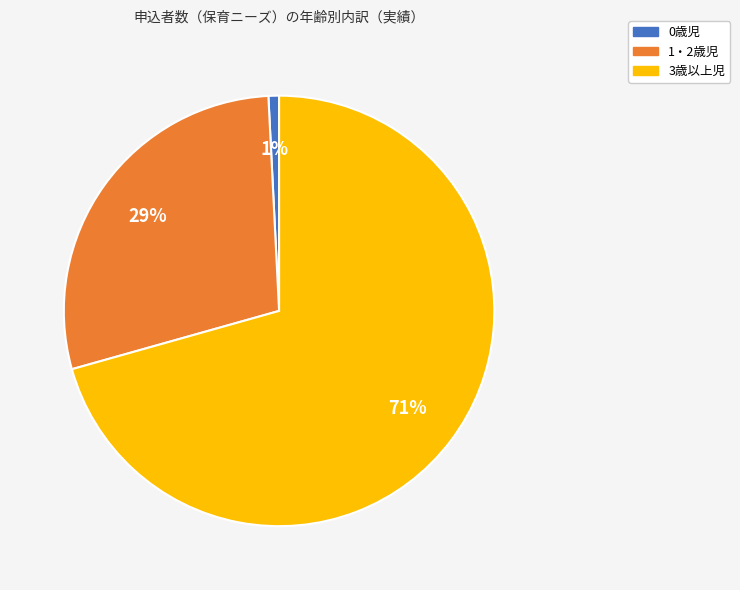

Is it true that 3歳以上児 is 64% of the pie?

False